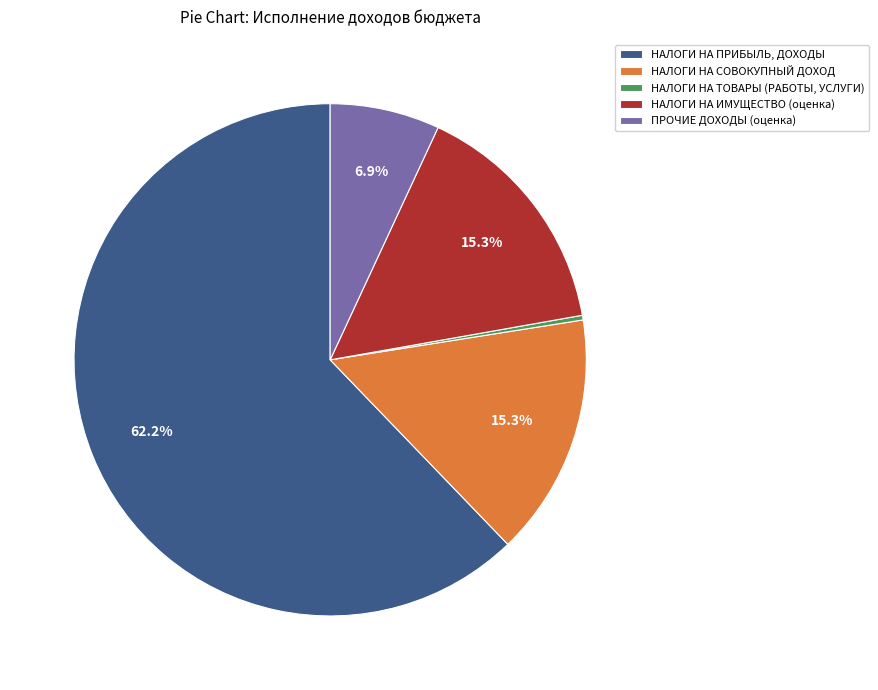

What portion of the pie excludes ПРОЧИЕ ДОХОДЫ?

93.1%